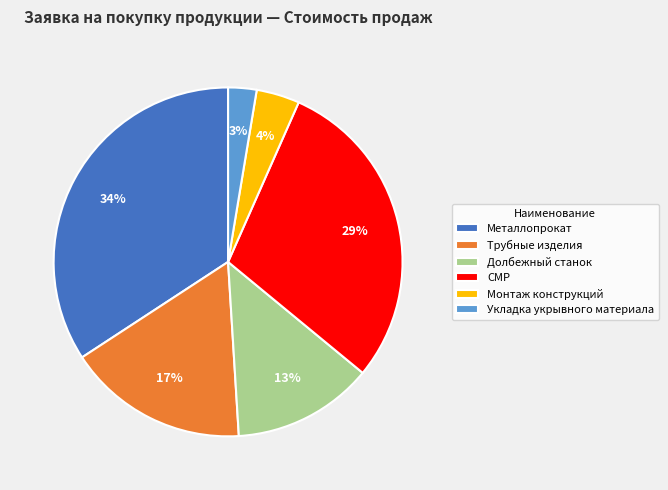

Rank the categories by value from highest to lowest.

Металлопрокат, СМР, Трубные изделия, Долбежный станок, Монтаж конструкций, Укладка укрывного материала